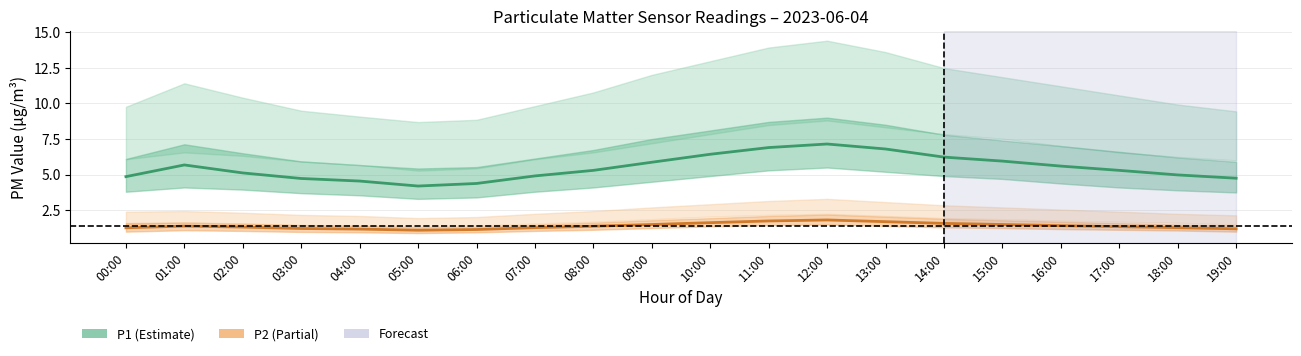

Between 02:00 and 03:00, which series saw the biggest shift?

P1